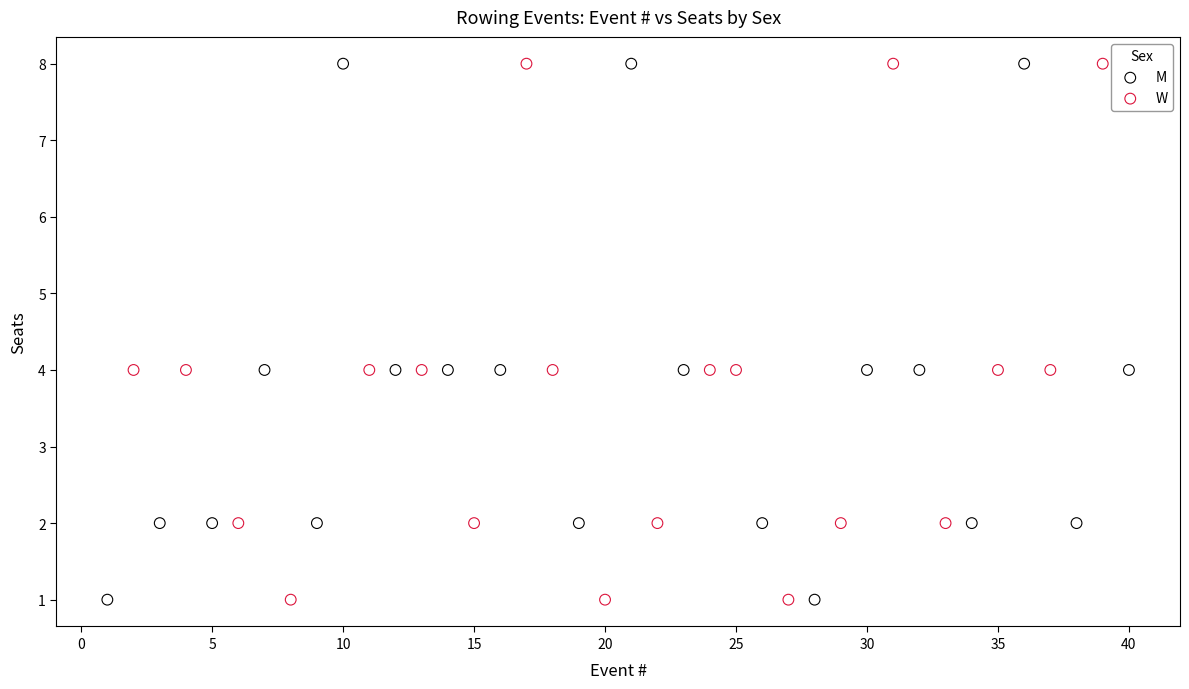

What are all the series names shown in the legend?

M, W